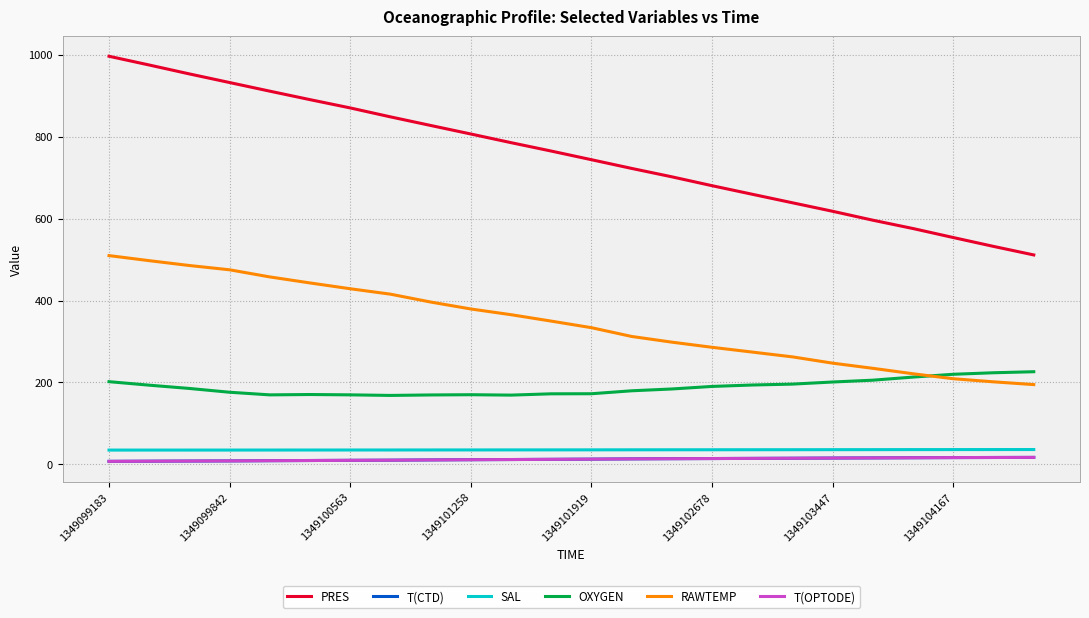

True or false: RAWTEMP and PRES cross at least once.

False